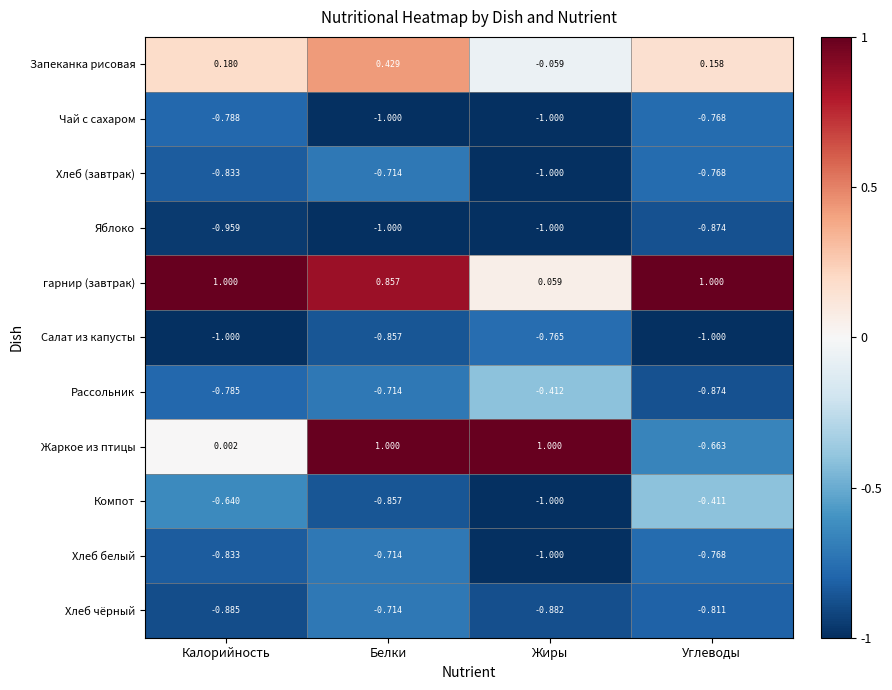

Which category has the lowest value in the Хлеб чёрный series?

Калорийность